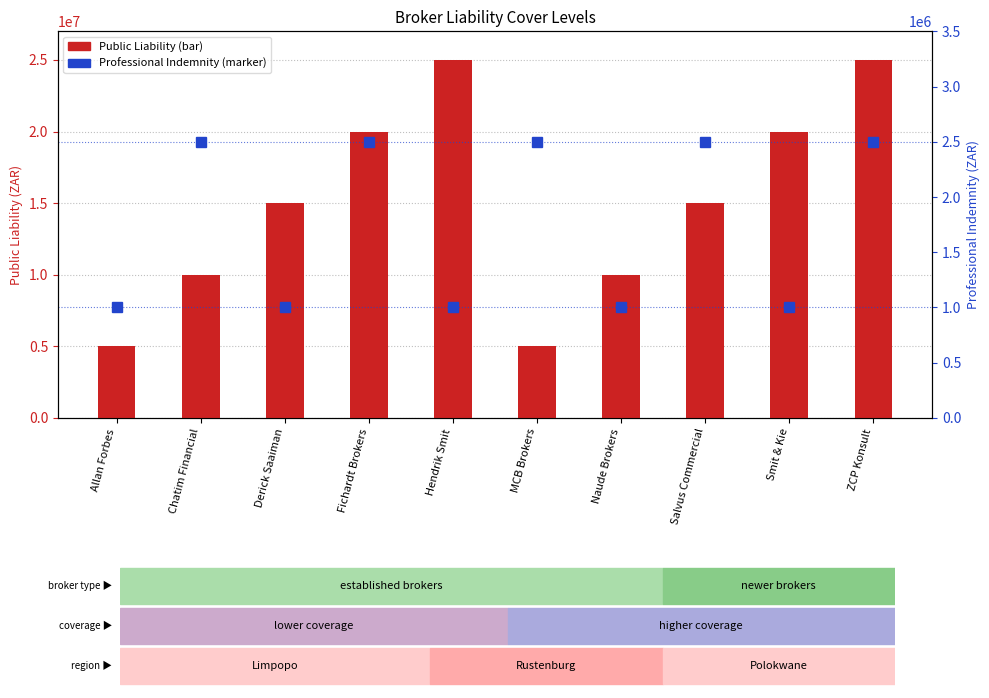

Count the number of data series in this chart.

2